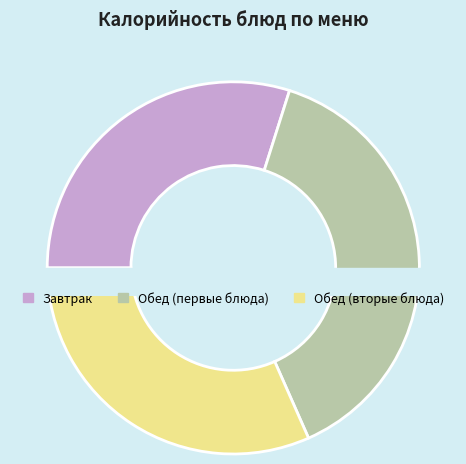

The Фрукты свежие slice represents 13% of the pie. True or false?

False